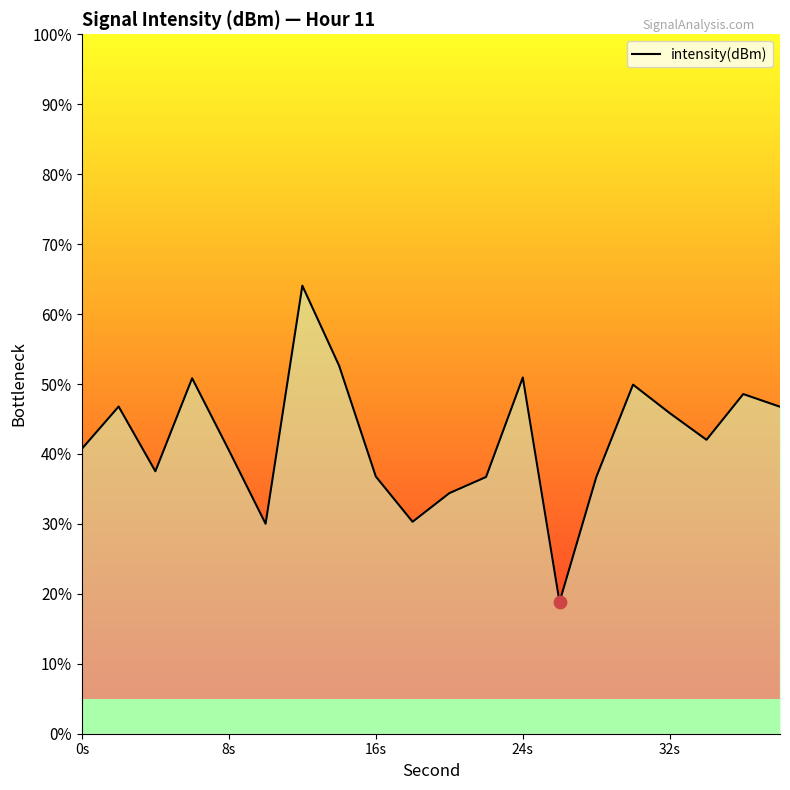

What is the highest value of the intensity(dBm) series?

64.1